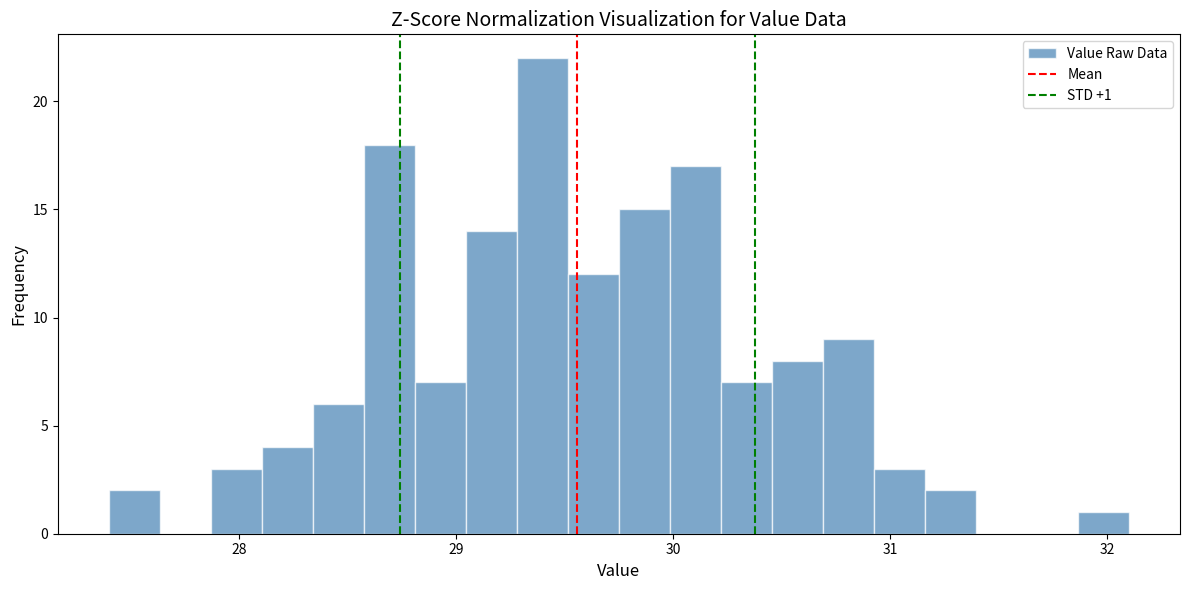

Read against the x-axis, roughly where is the centre of the tallest bar?

29.4